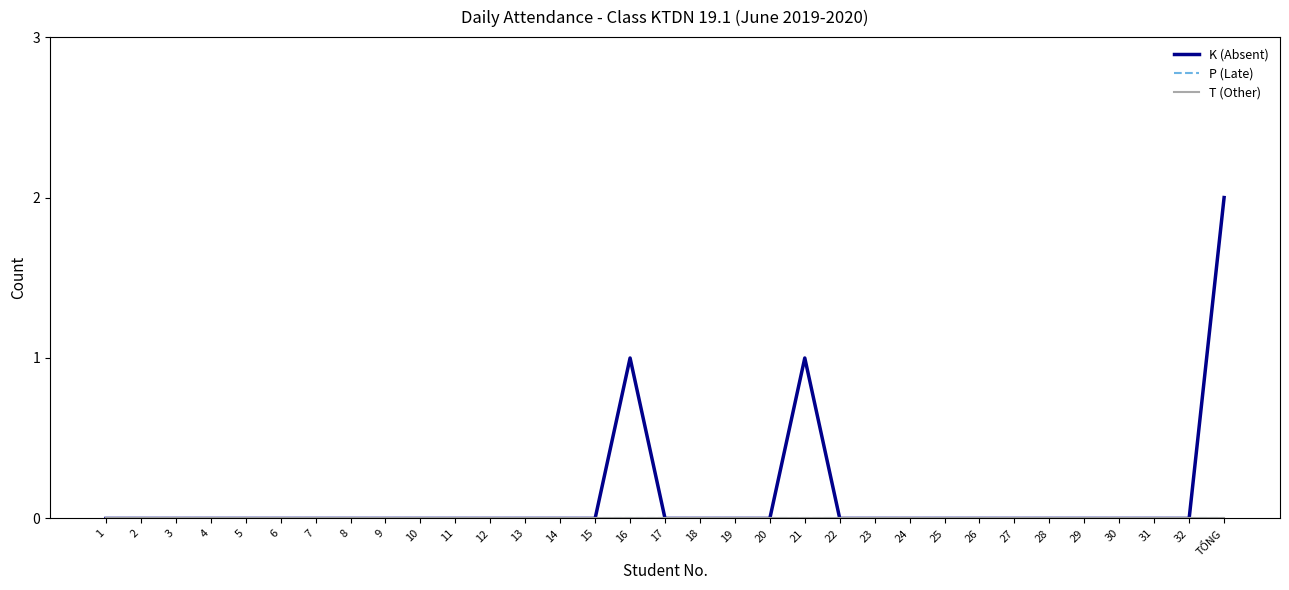

What are all the series names shown in the legend?

K (Absent), P (Late), T (Other)